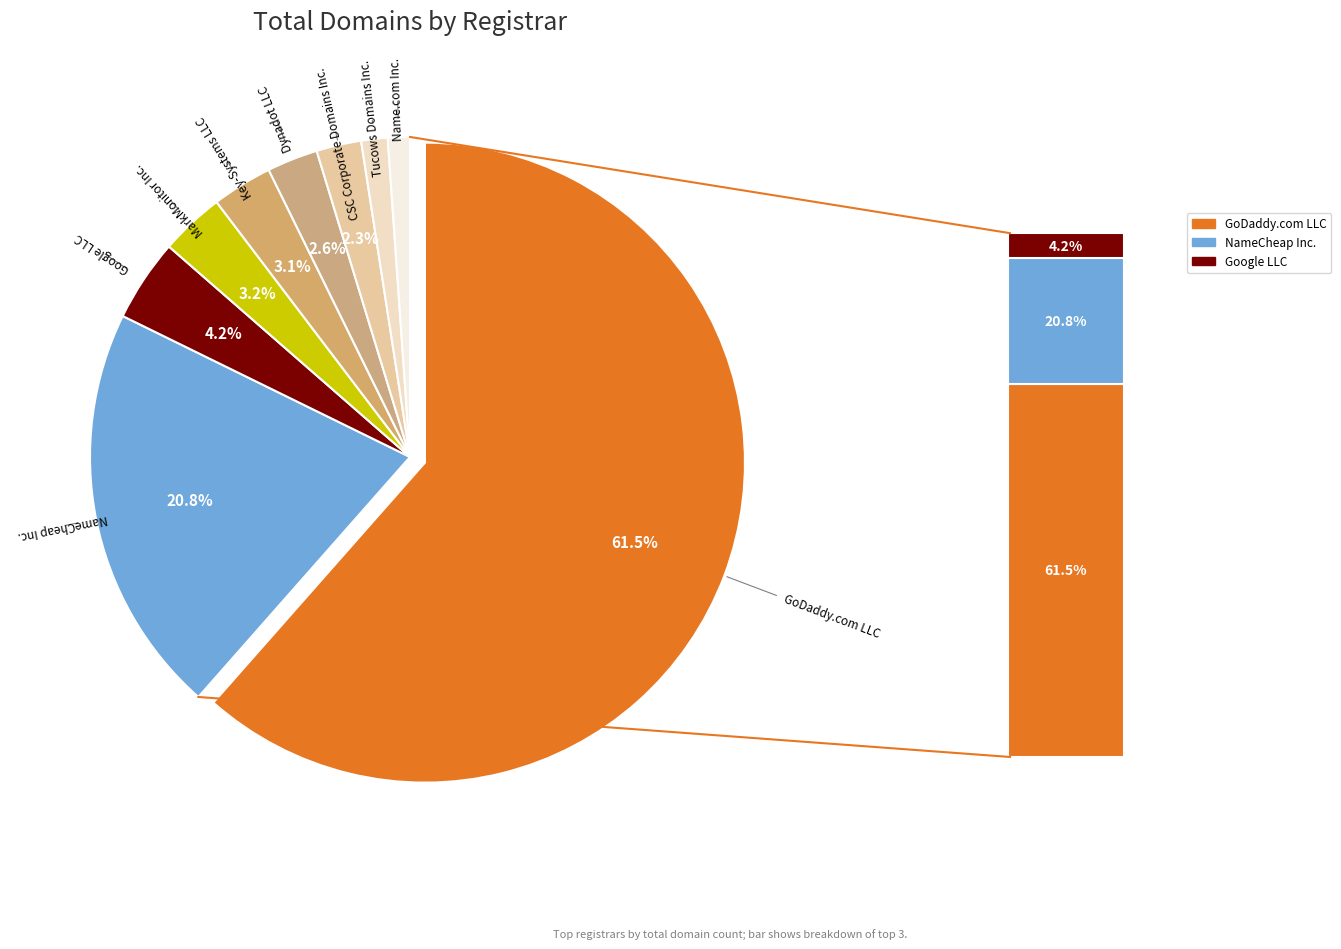

To the nearest percent, what is the average slice percentage?

11%